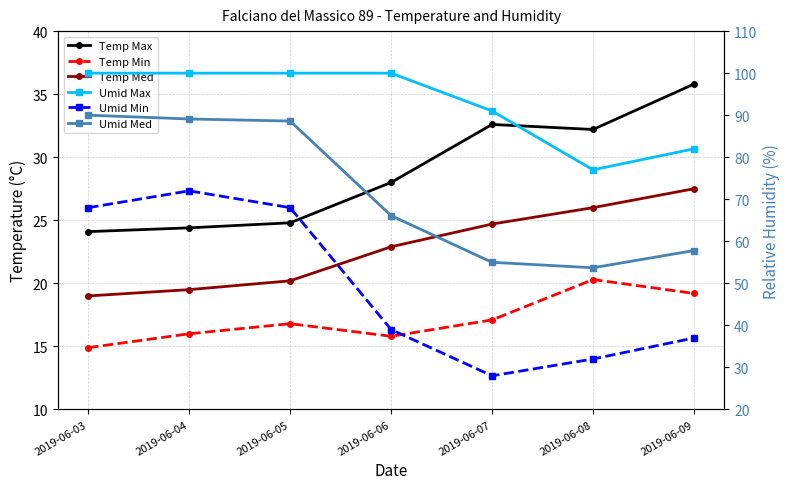

What is the total value across all series at 2019-06-03?

316.0